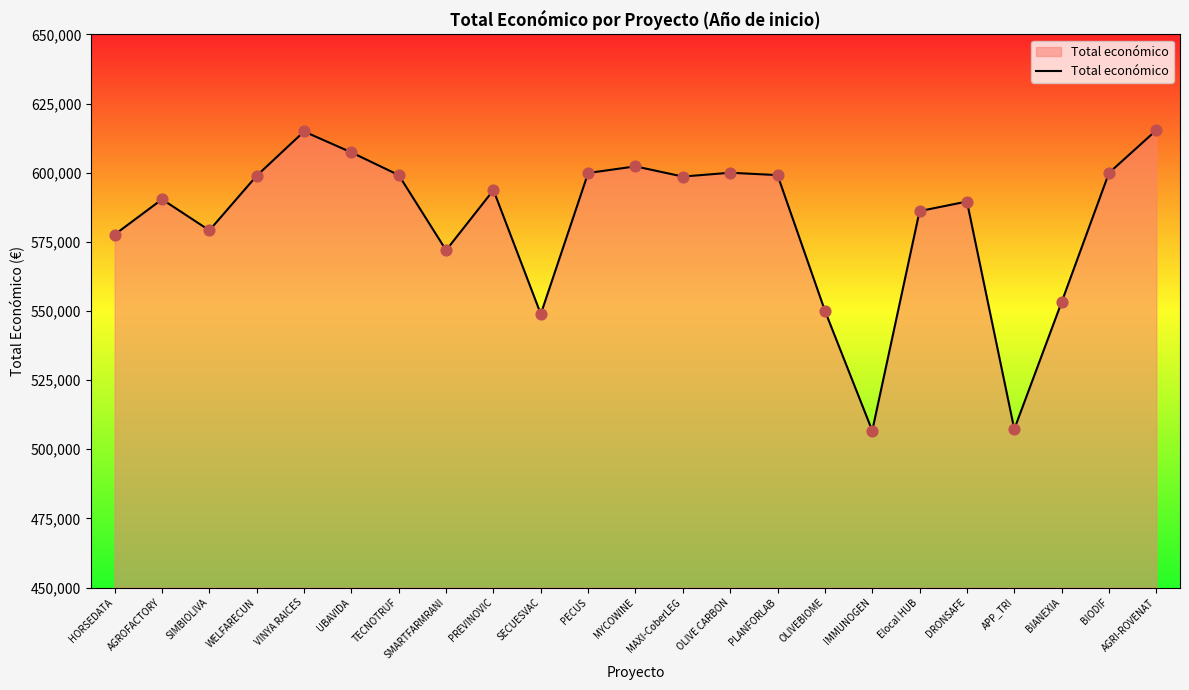

What is the ratio of the value at AGROFACTORY to the value at OLIVEBIOME?

1.1